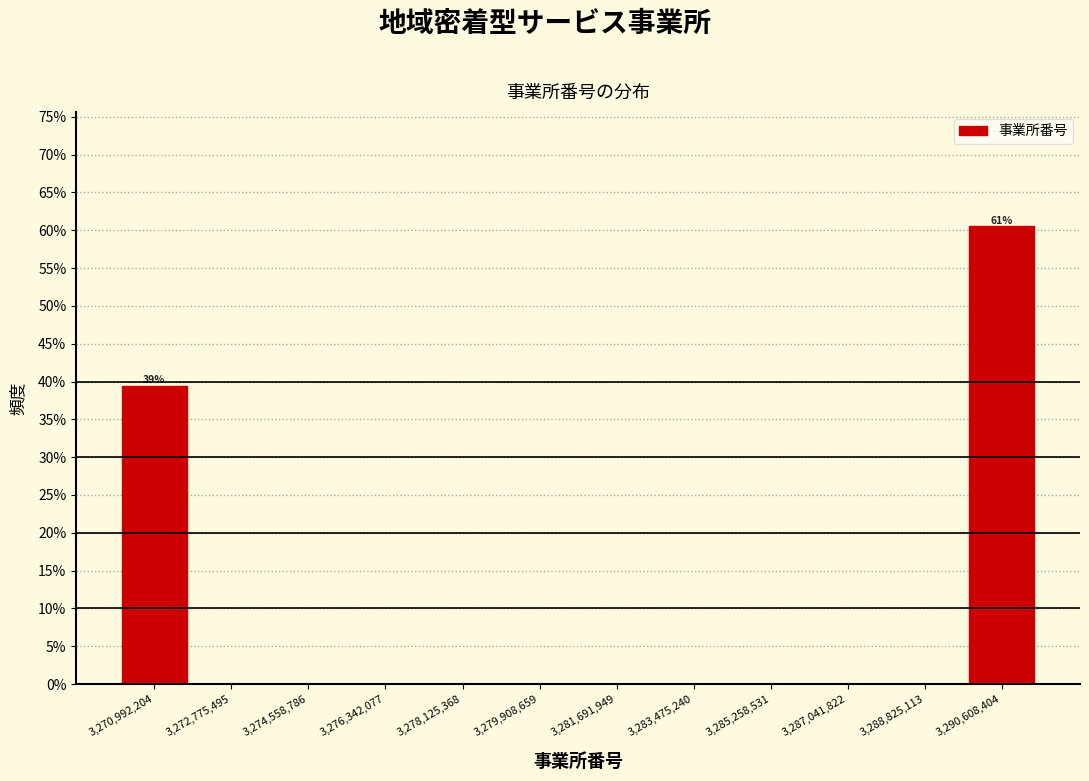

Which range on the x-axis has the tallest bar?

3289800000 to 3291600000